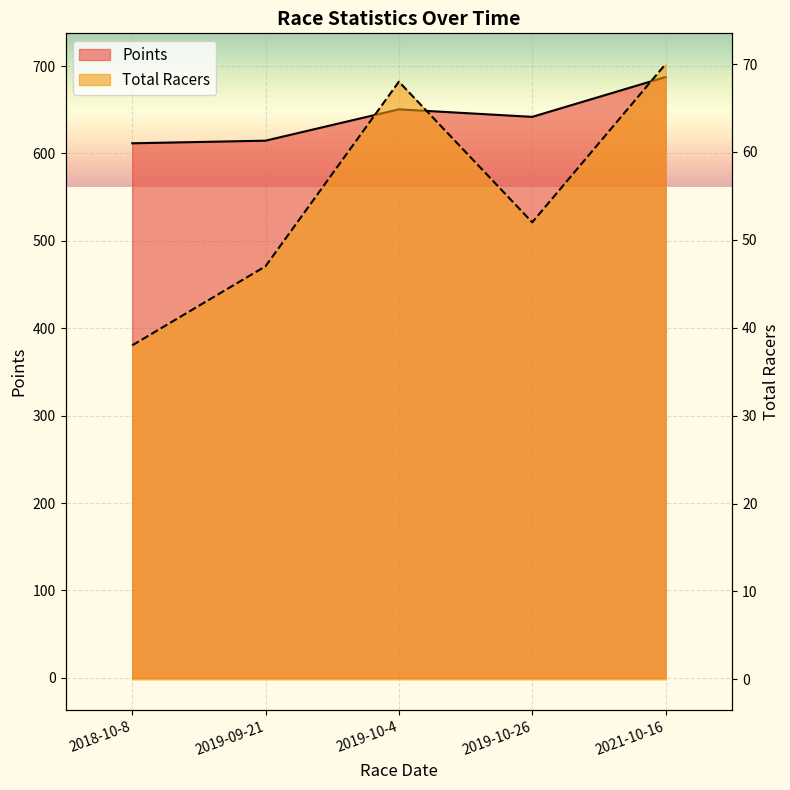

Which series has the largest total across all categories?

Points